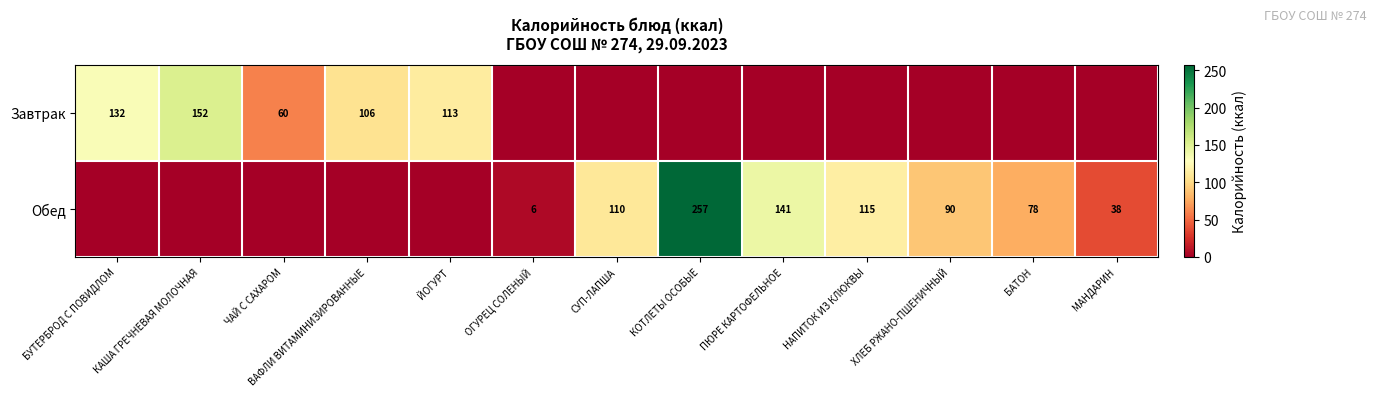

The value of Завтрак at ЙОГУРТ is 174. True or false?

False